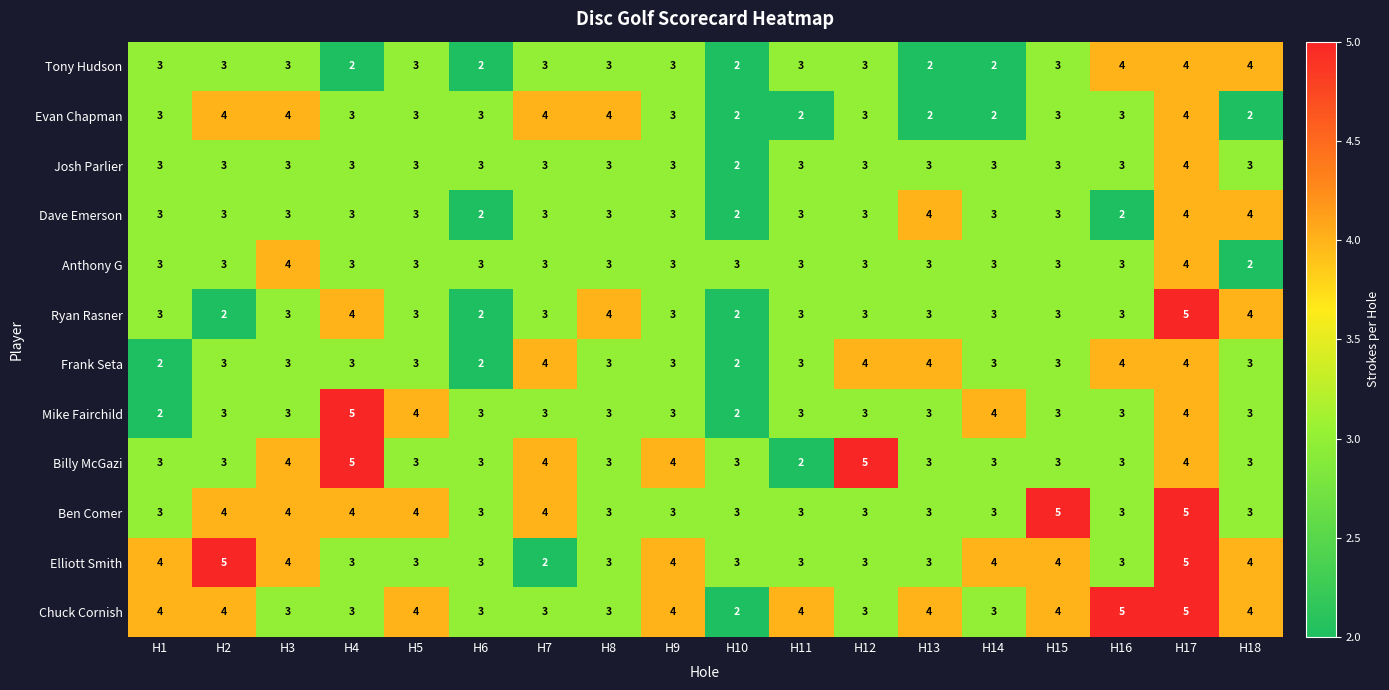

How many series are shown in this chart?

12